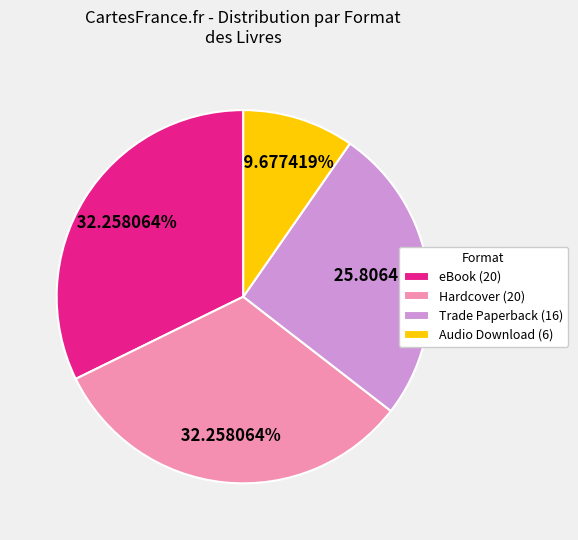

To the nearest percent, what percentage of the pie is eBook?

32%